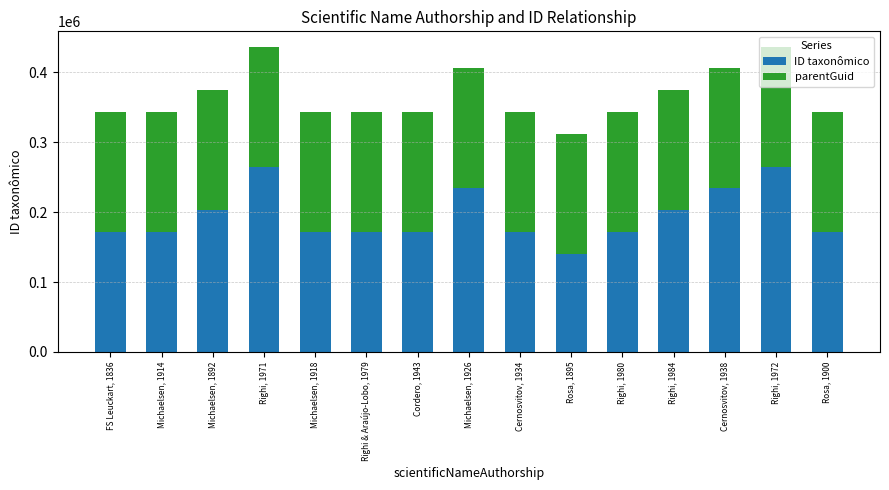

Which category has the lowest value in the ID taxonômico series?

Rosa, 1895